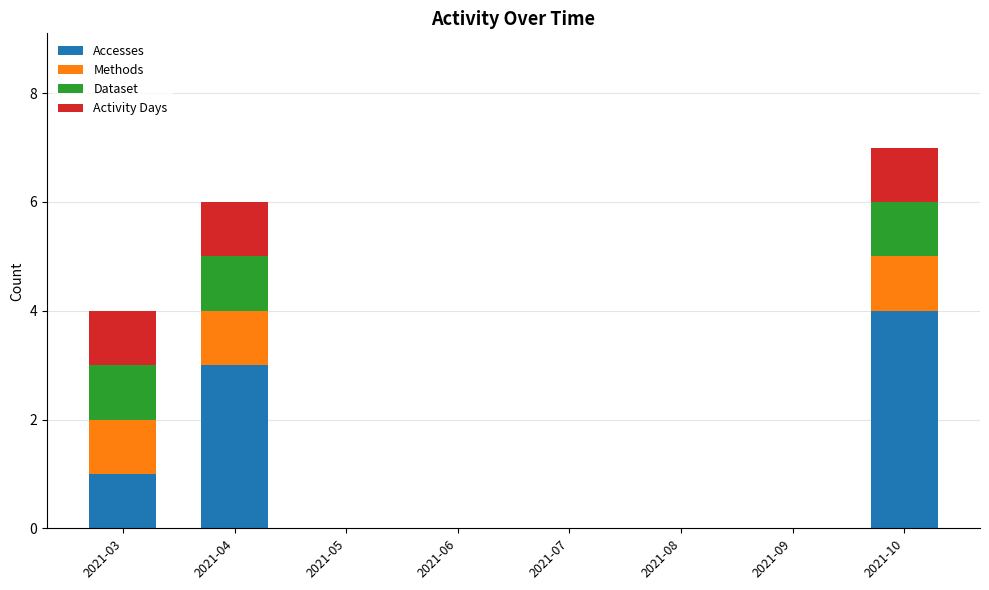

What is the sum of all Accesses values?

8